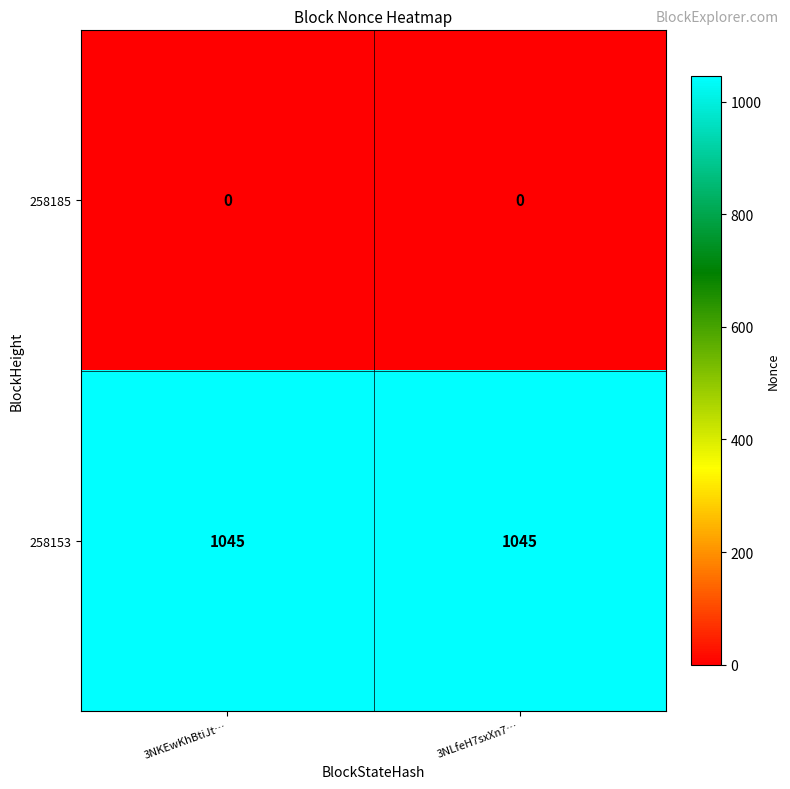

Reading left to right, extract all data points from this chart.

258185: 3NKEwKhBtiJt…=0	3NLfeH7sxXn7…=0
258153: 3NKEwKhBtiJt…=1045	3NLfeH7sxXn7…=1045